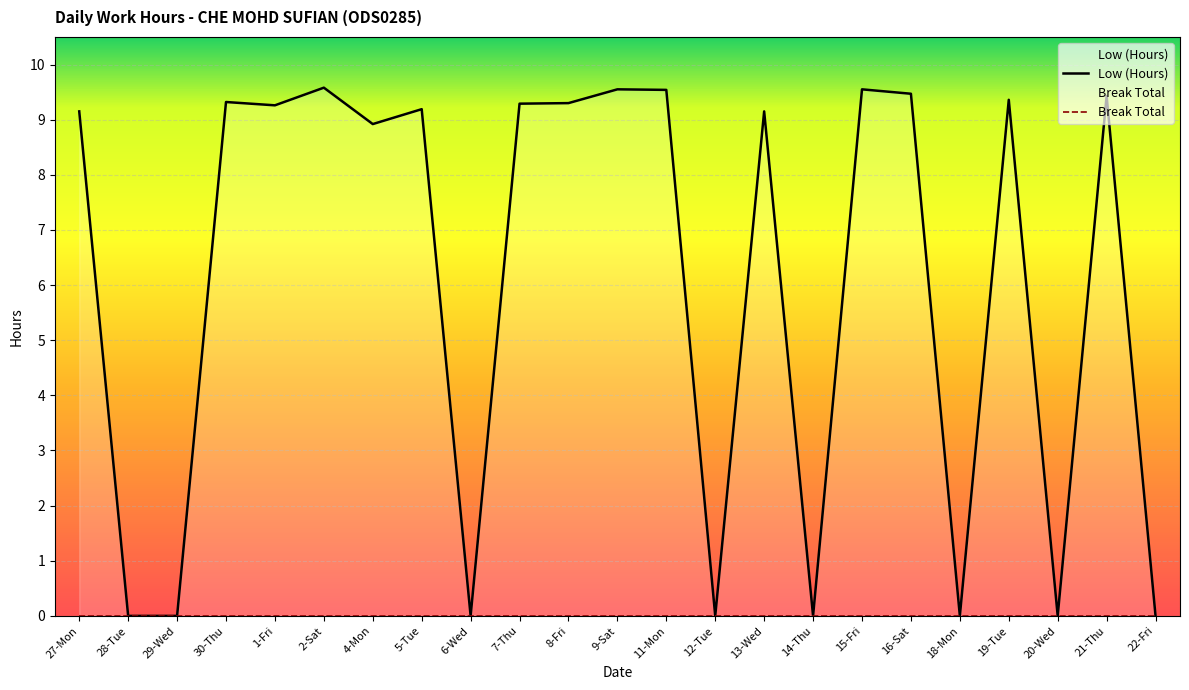

How many data points are less than 9?

9